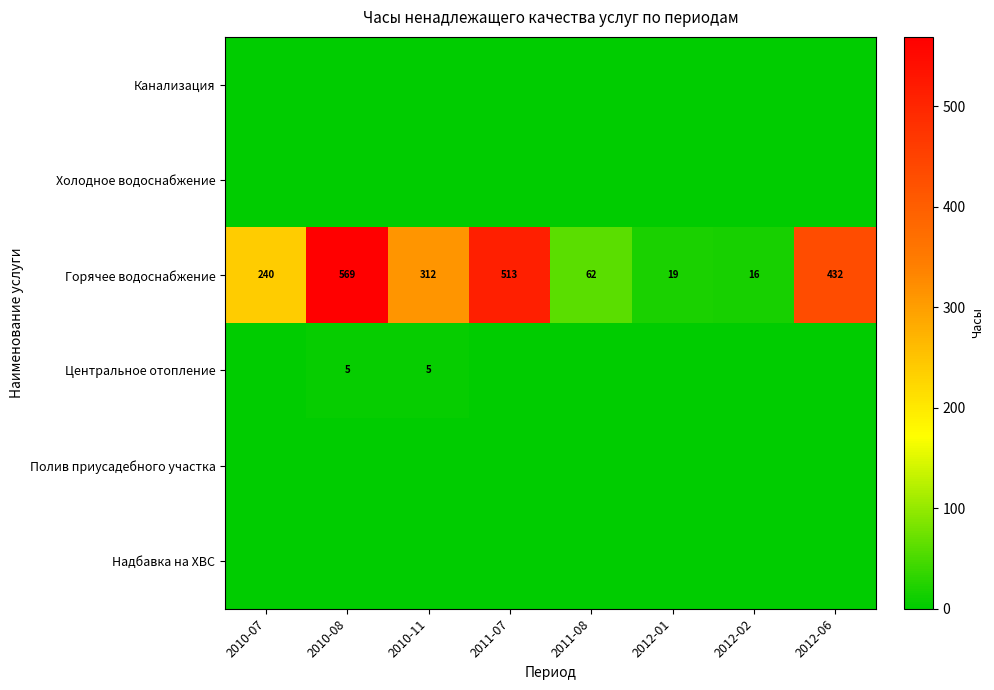

Where is Горячее водоснабжение nearest to the value 292?

2010-11